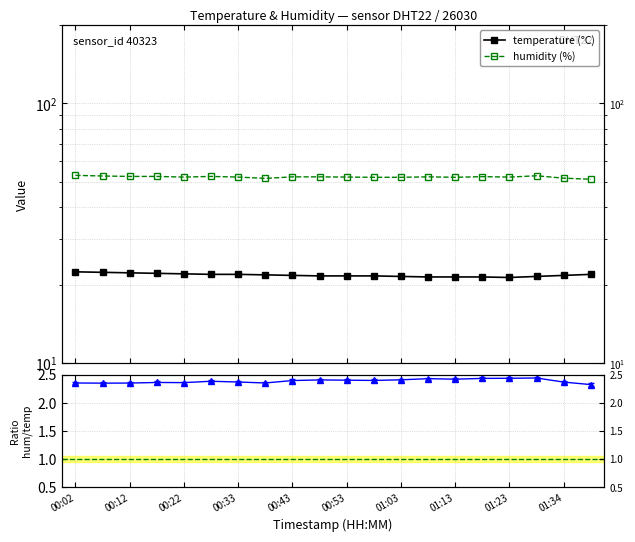

What is the sum of all humidity / temperature values?

47.7